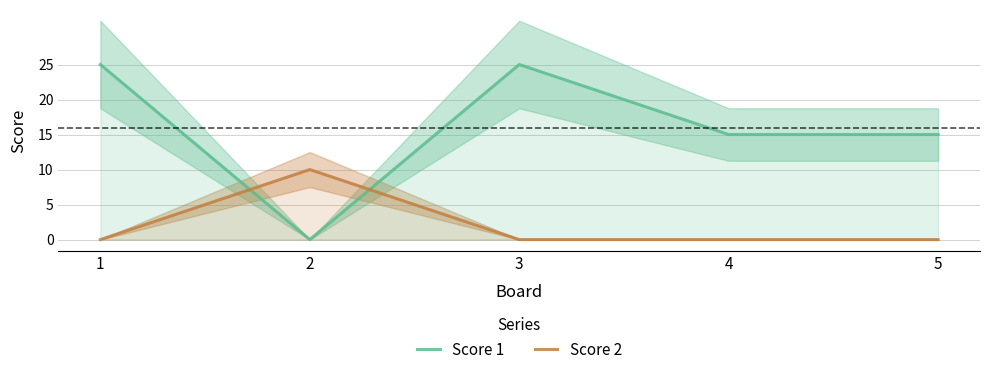

The value of Score 1 at 4 is 8. True or false?

False